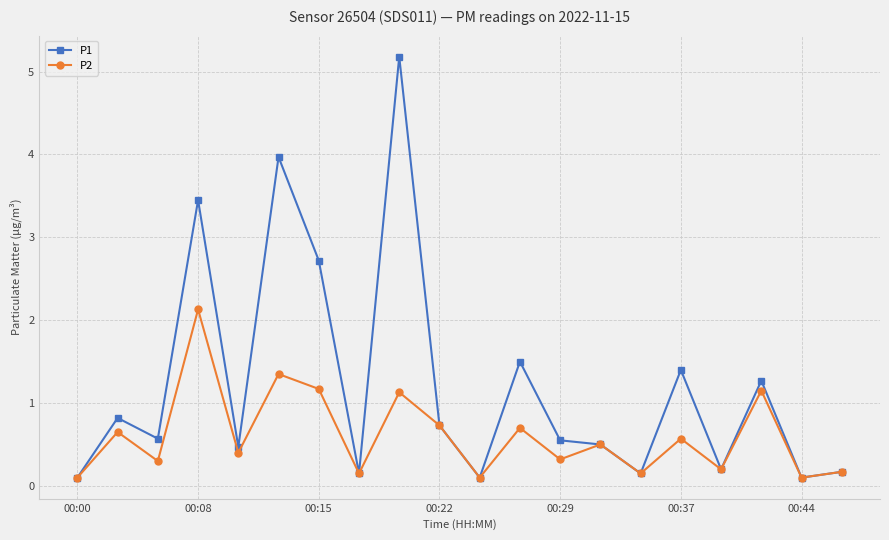

Which series has the largest range (max minus min)?

P1